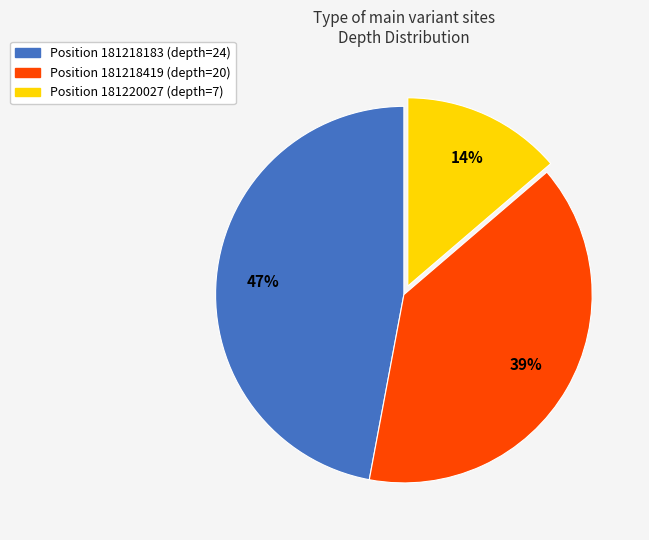

To the nearest percent, what is the average slice percentage?

33%